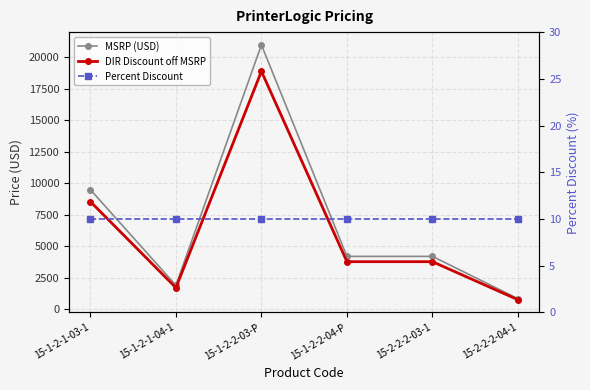

At which category does the chart reach its minimum across all series?

15-1-2-1-03-1